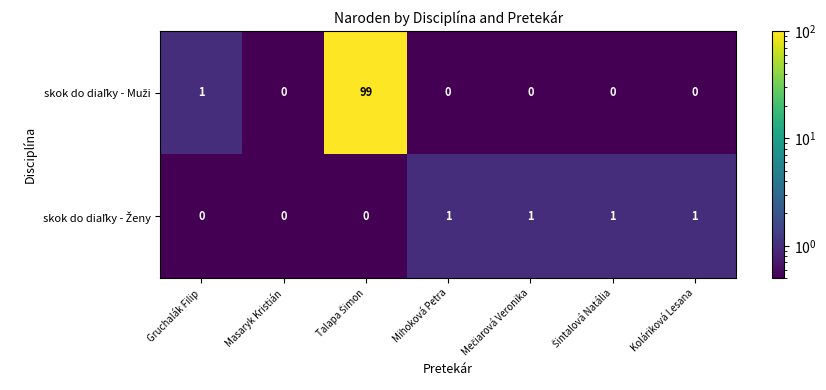

What is the minimum value shown in the chart?

0